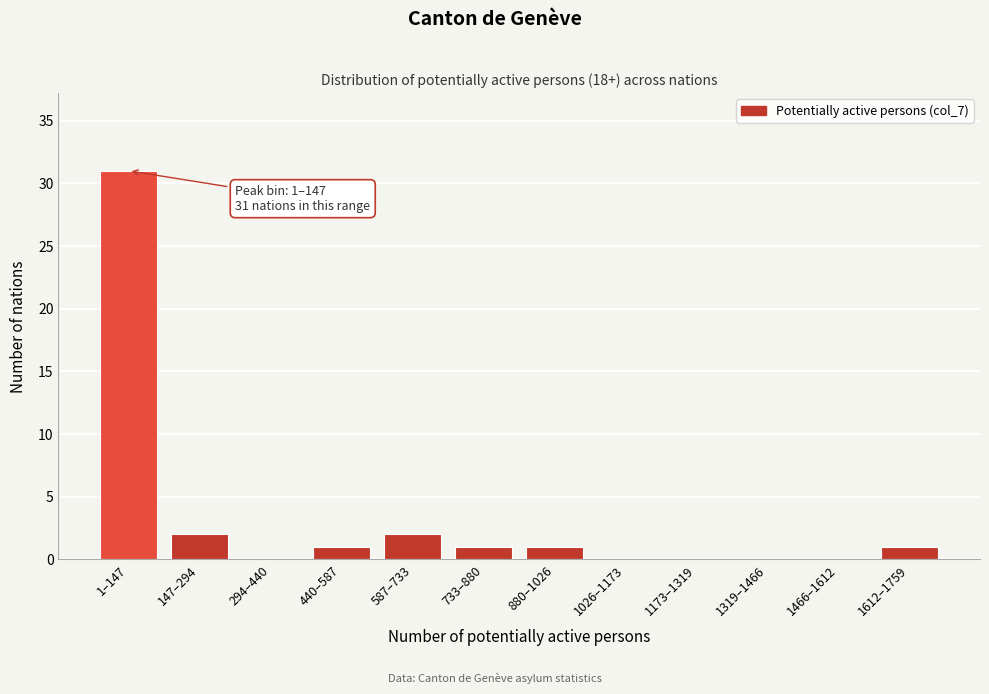

Reading left to right, what are all the values shown in this chart?

1–147=31	147–294=2	294–440=0	440–587=1	587–733=2	733–880=1	880–1026=1	1026–1173=0	1173–1319=0	1319–1466=0	1466–1612=0	1612–1759=1